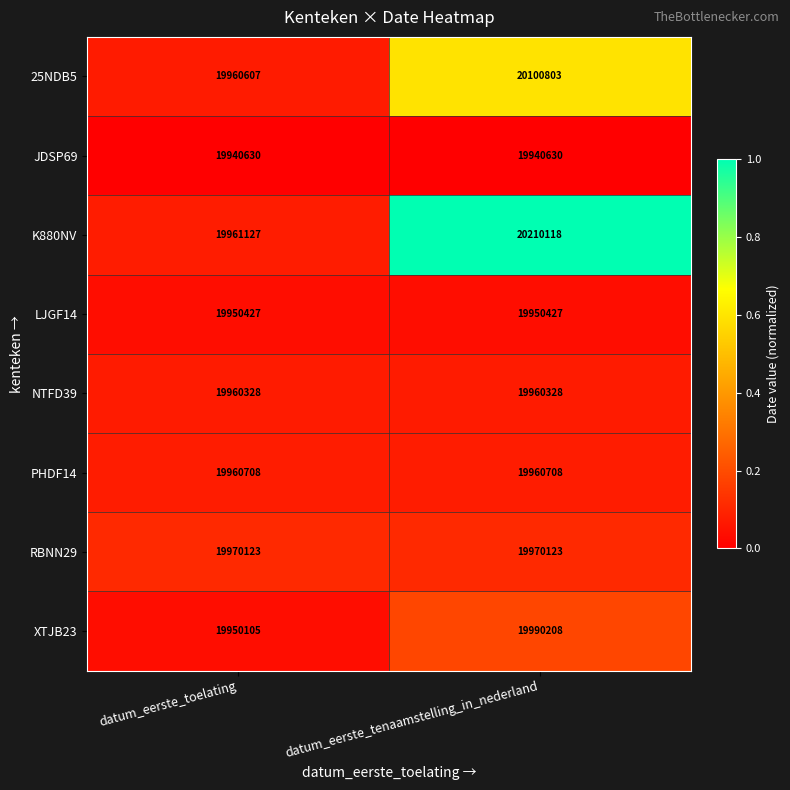

How many distinct data groups are displayed?

8